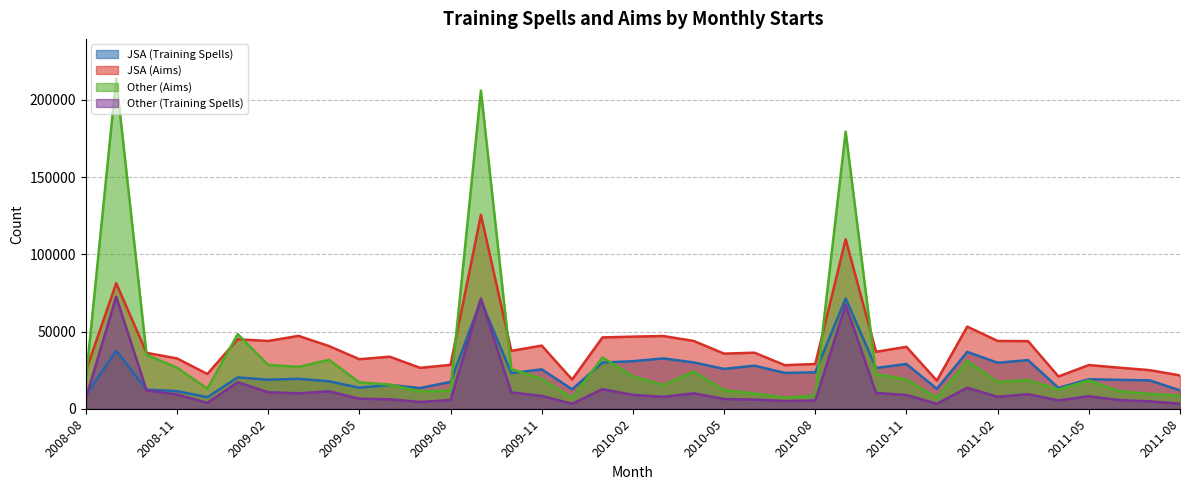

At which label does Other (Training Spells) first exceed 8100?

2008-09